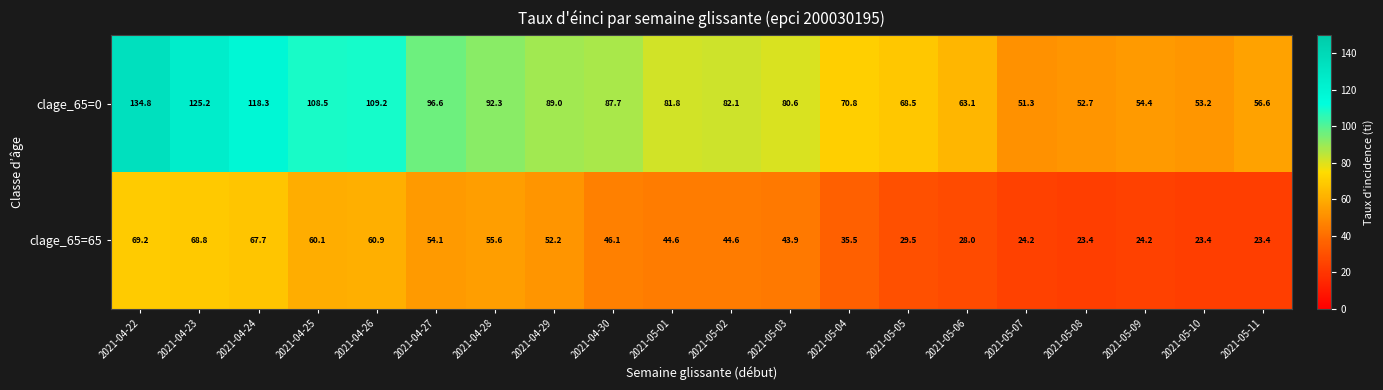

Rank the series by their average value, from lowest to highest.

clage_65=65, clage_65=0